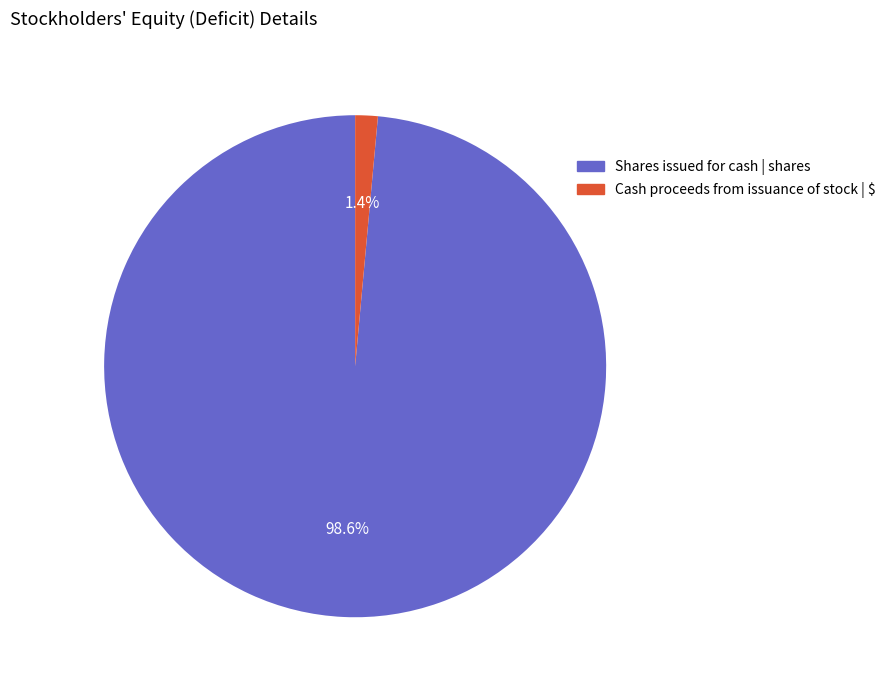

Between Shares issued for cash | shares and Cash proceeds from issuance of stock | $, which is larger?

Shares issued for cash | shares